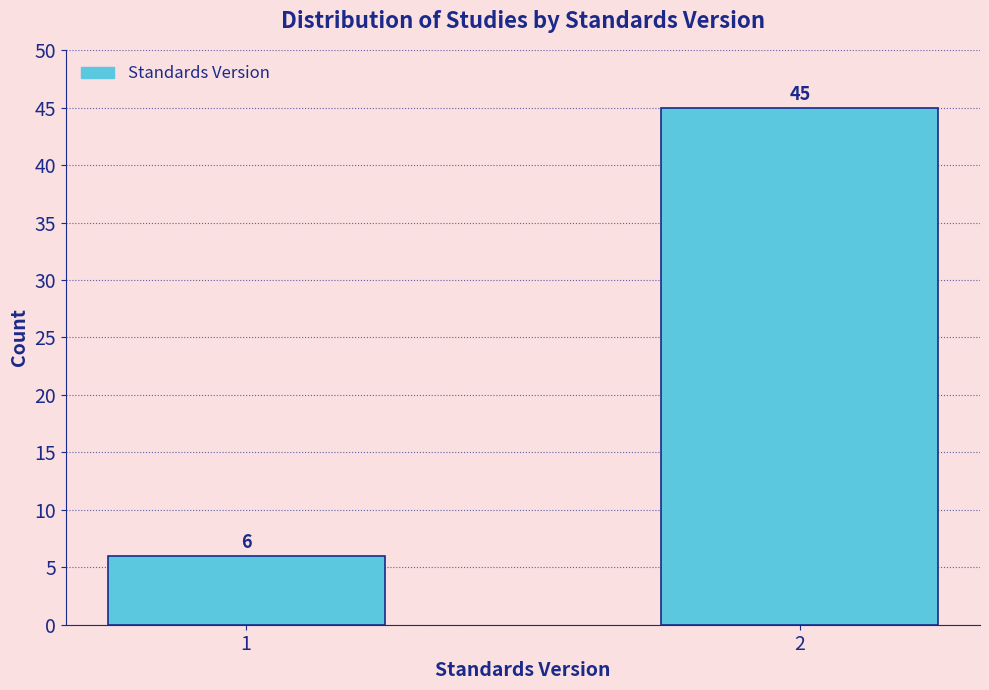

Reading left to right, list all the values displayed in this chart.

6	45